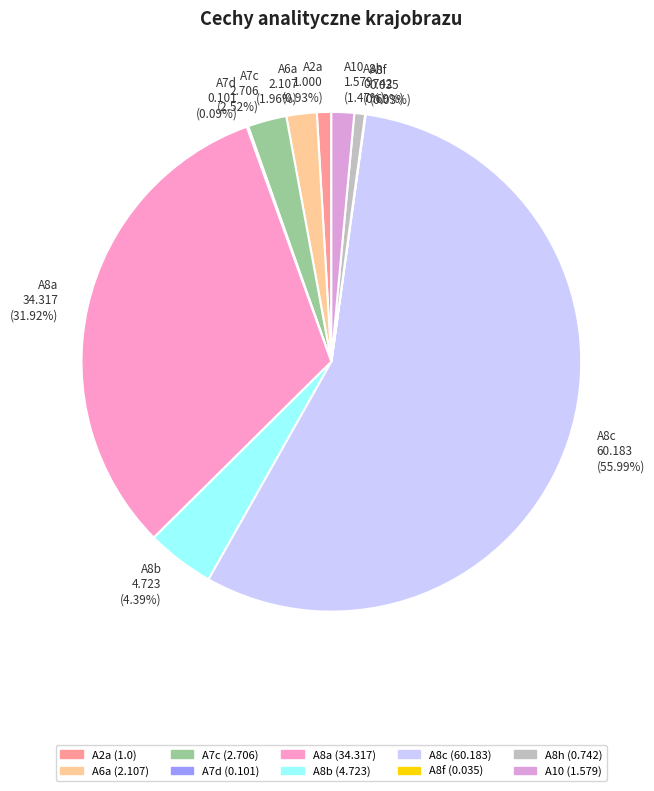

Combined, do A2a 1.000 (0.93%) and A7c 2.706 (2.52%) account for over 50%?

No